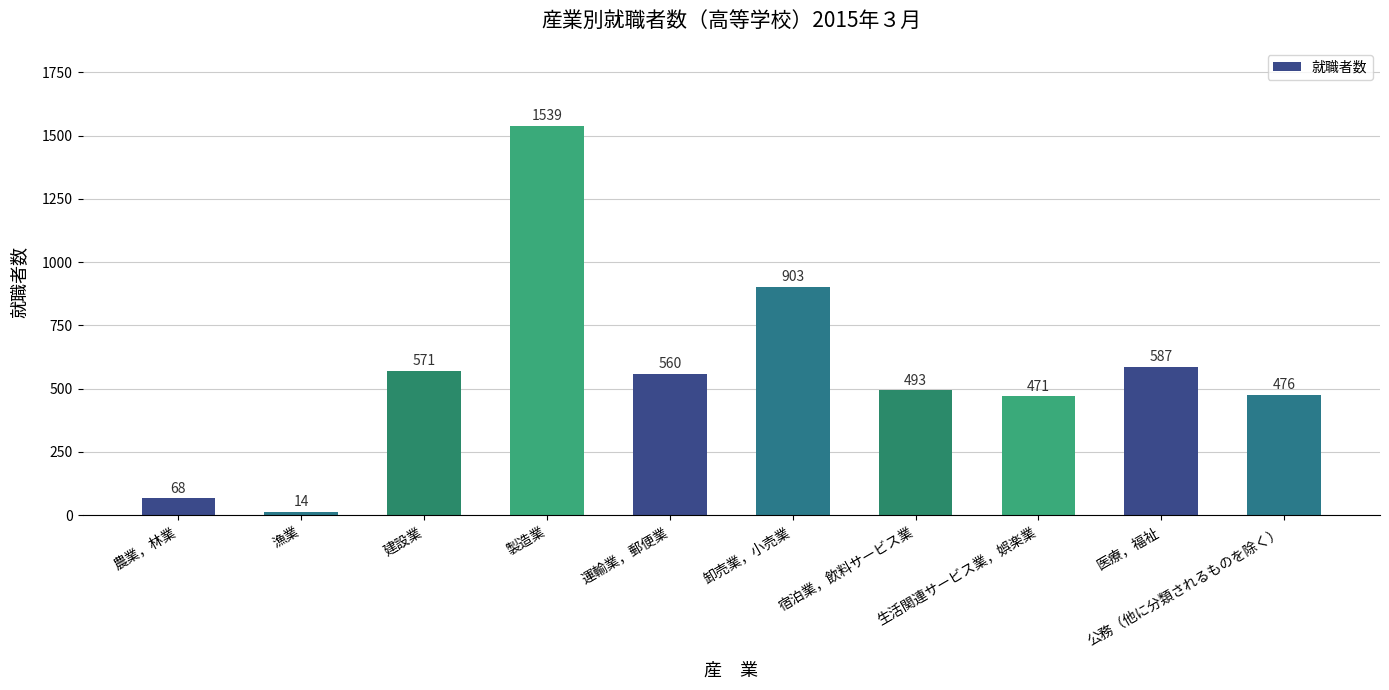

Does the chart contain any negative values?

No